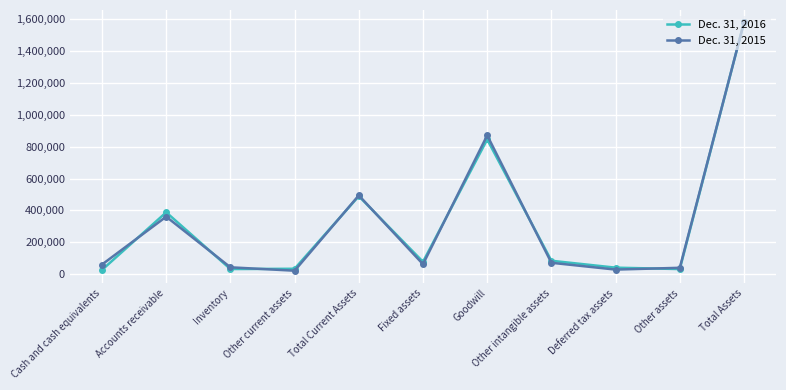

Rank the series at Total Assets from highest to lowest value.

Dec. 31, 2015, Dec. 31, 2016